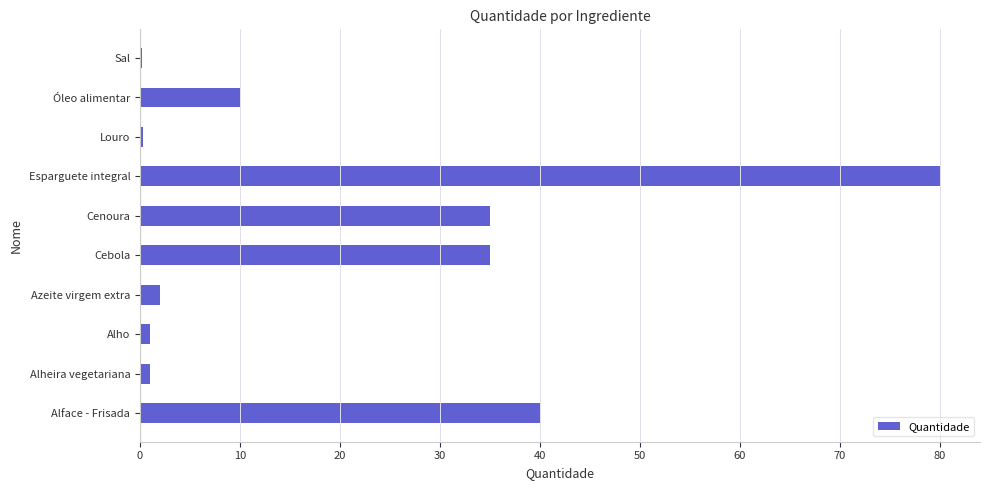

Does the chart contain stacked bars?

No